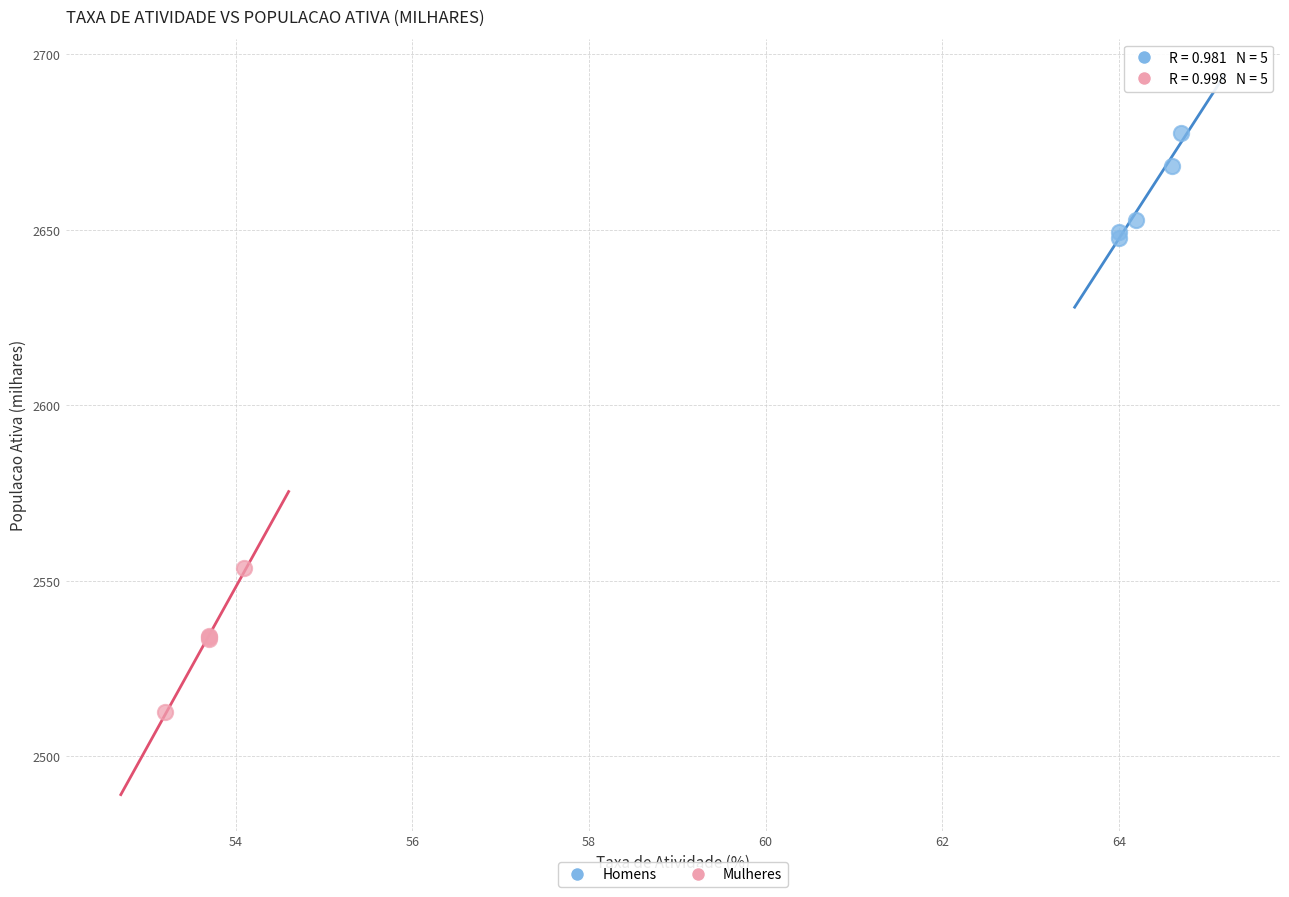

Which series has the largest Y range (max minus min)?

Mulheres